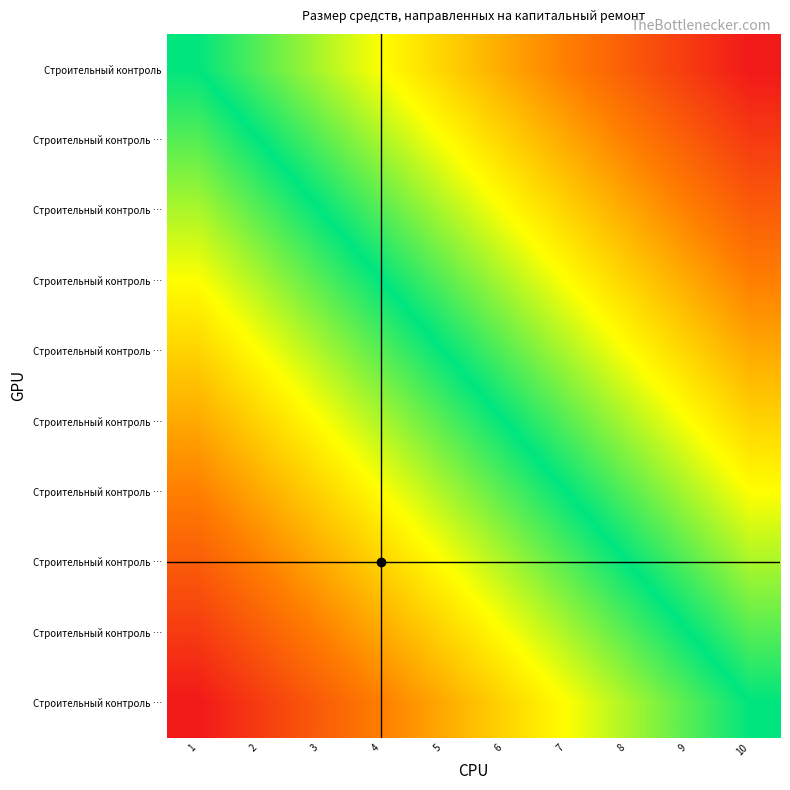

Which has a higher value, 1 or 6?

6